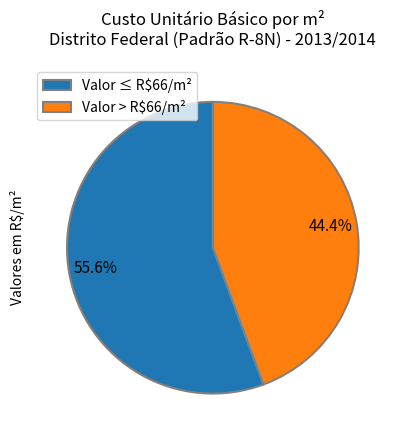

To the nearest percent, what is the difference between the largest and smallest slice percentages?

11%